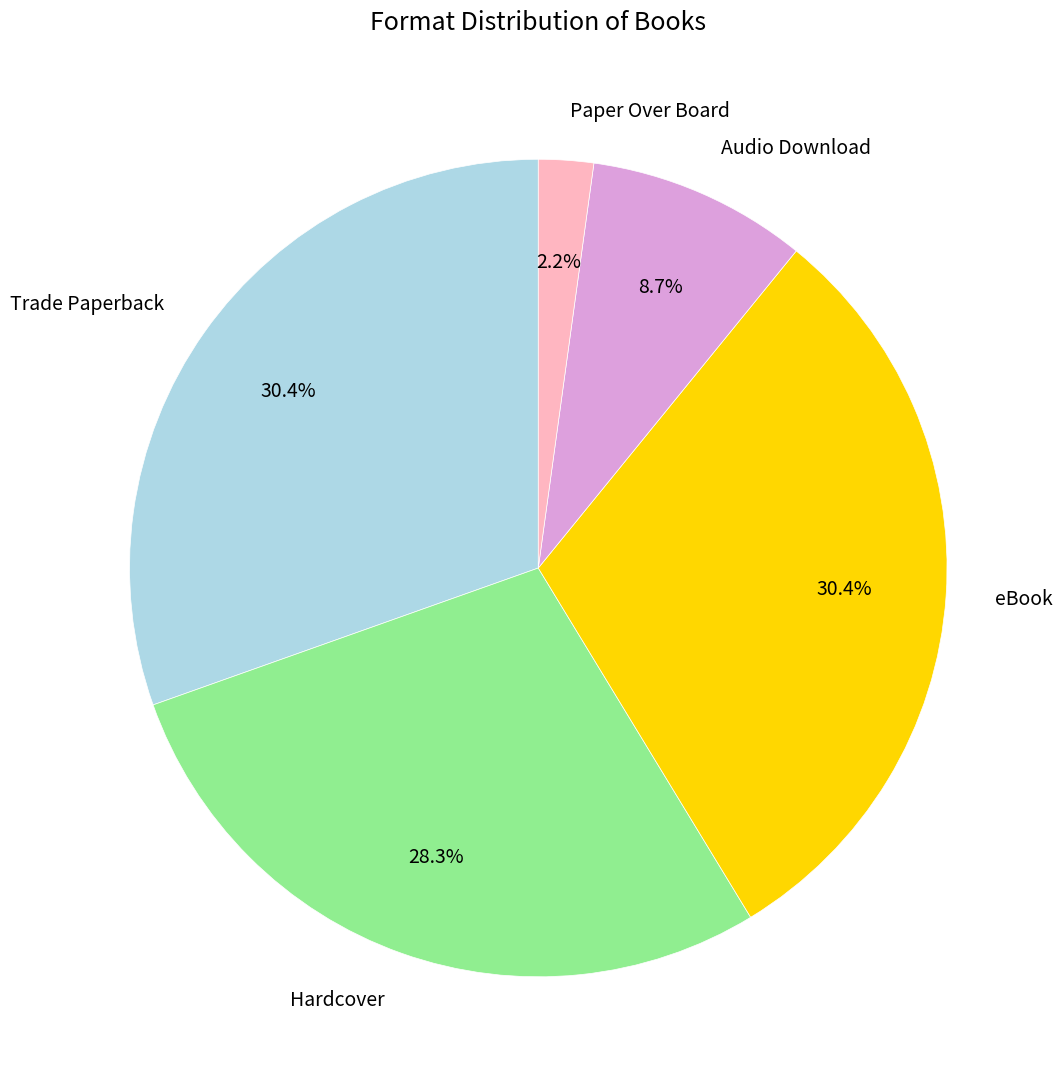

Count the number of slices in the pie.

5